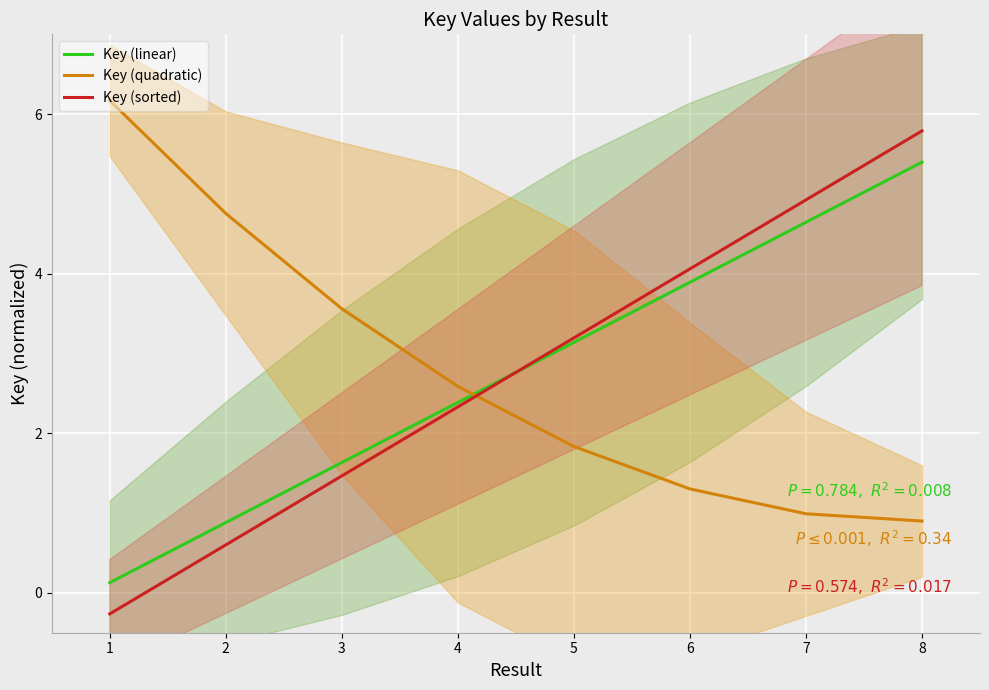

At how many categories does at least one series exceed 4?

5